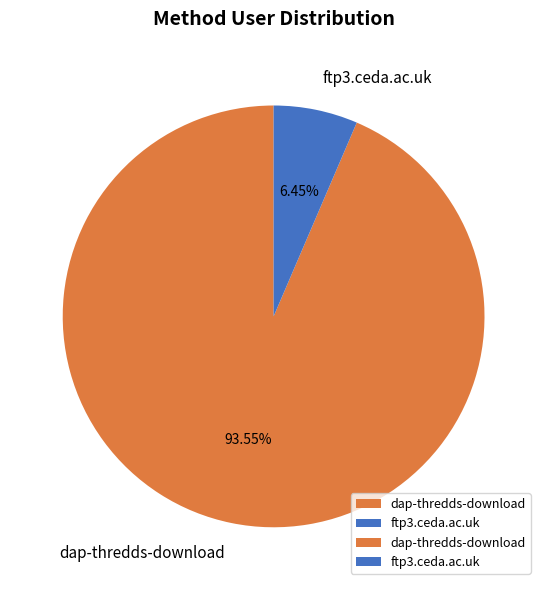

To the nearest percent, what percentage of the pie is ftp3.ceda.ac.uk?

6%